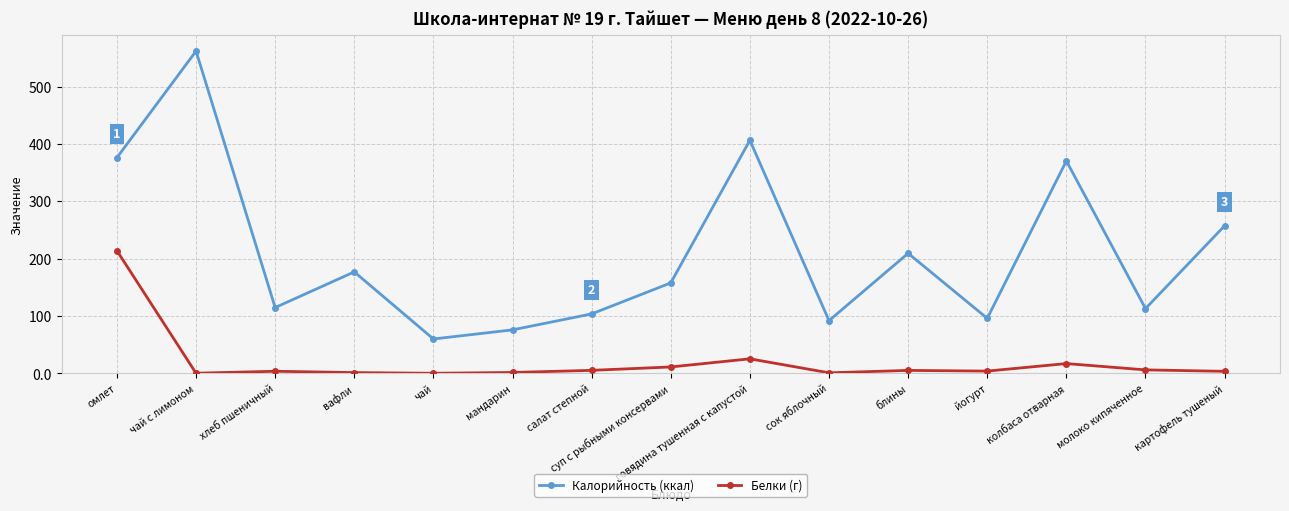

Which series has the largest total across all categories?

Калорийность (ккал)